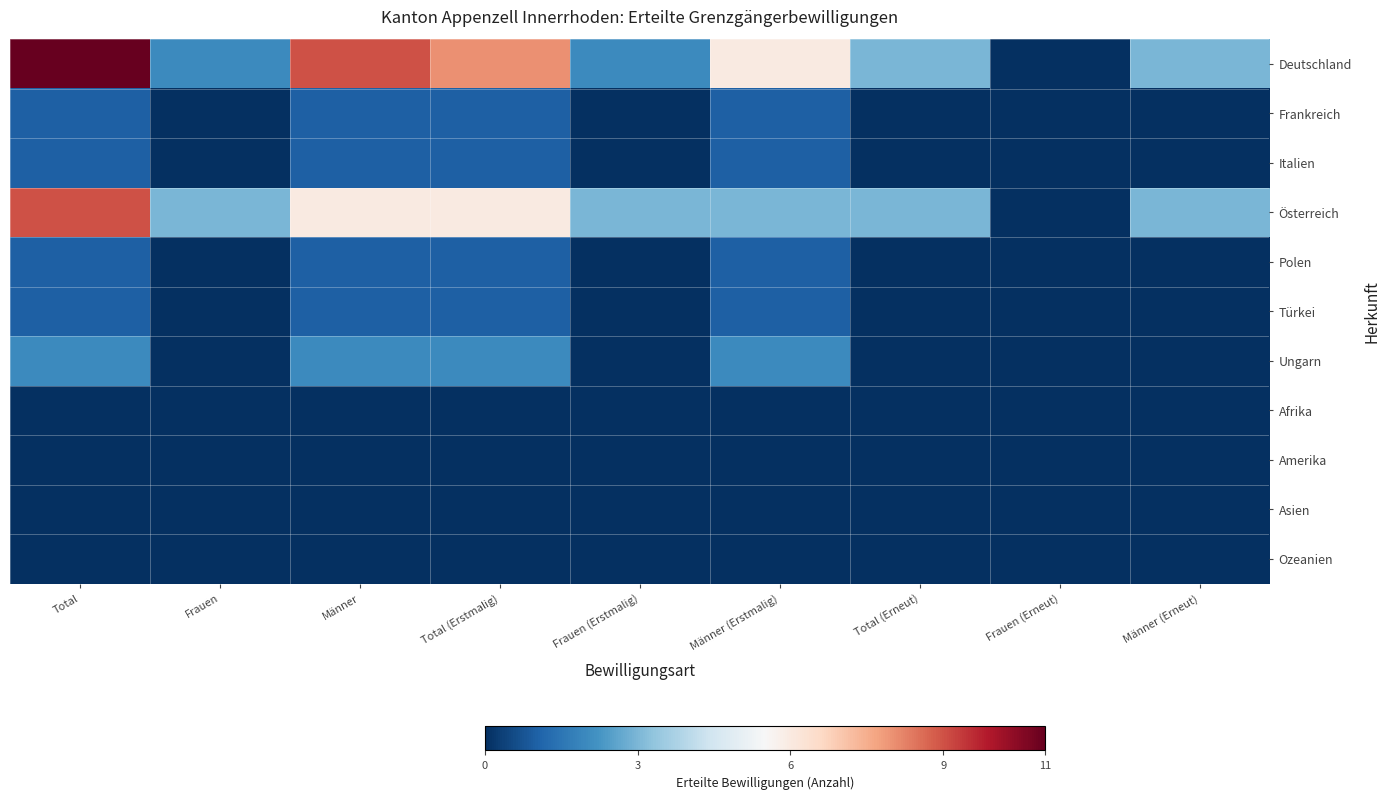

List the series in order of their peak value, highest first.

Deutschland, Österreich, Ungarn, Frankreich, Italien, Polen, Türkei, Afrika, Amerika, Asien, Ozeanien